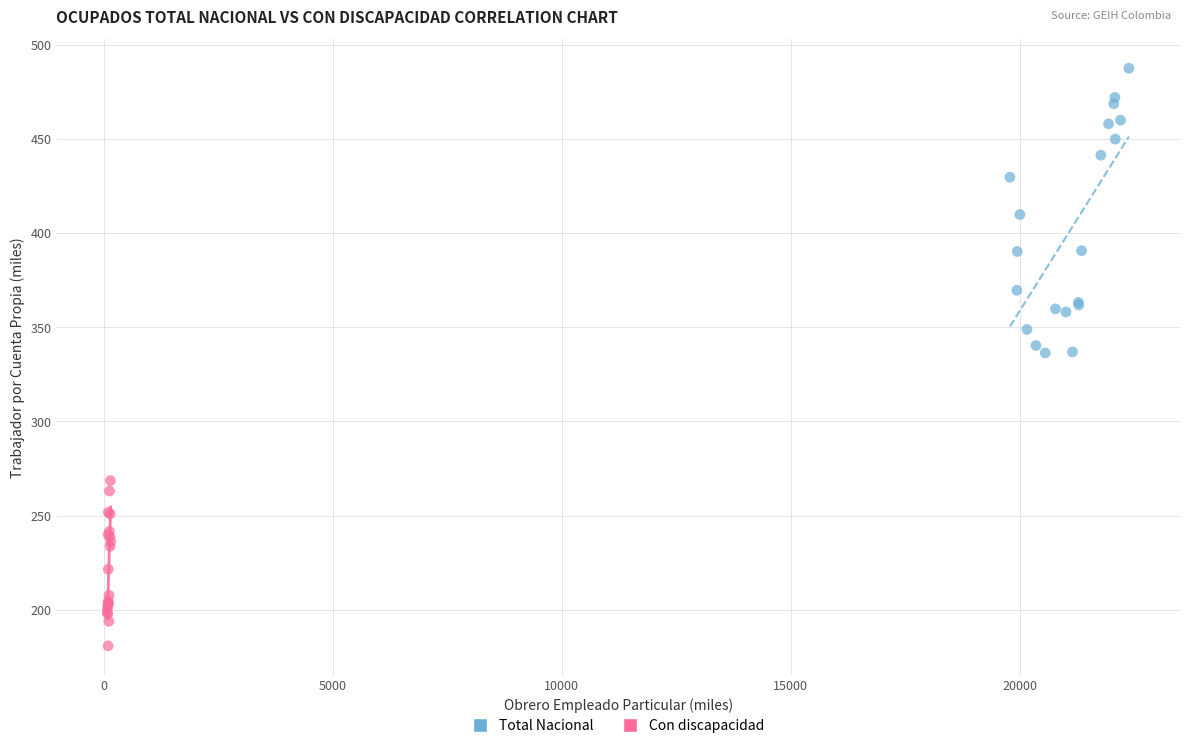

Which series has the widest spread of Y values?

Total Nacional